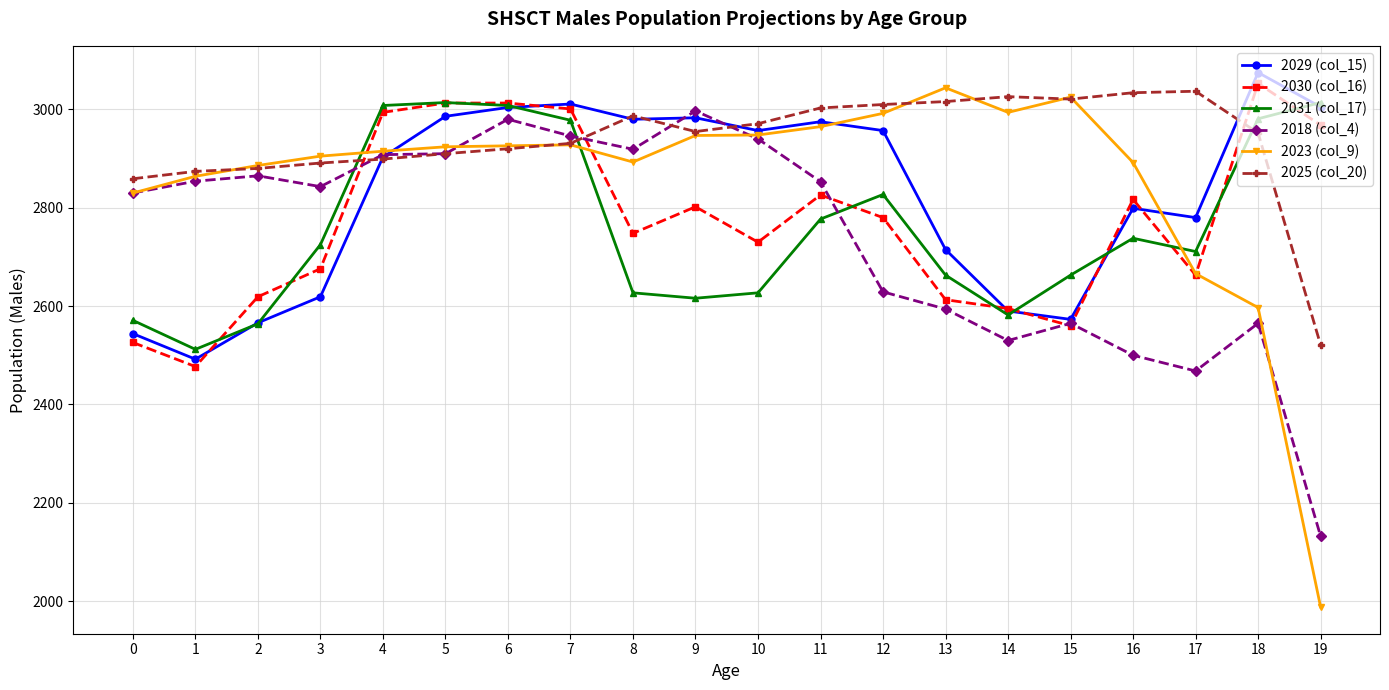

The value of 2018 (col_4) at 13 is 2594. True or false?

True